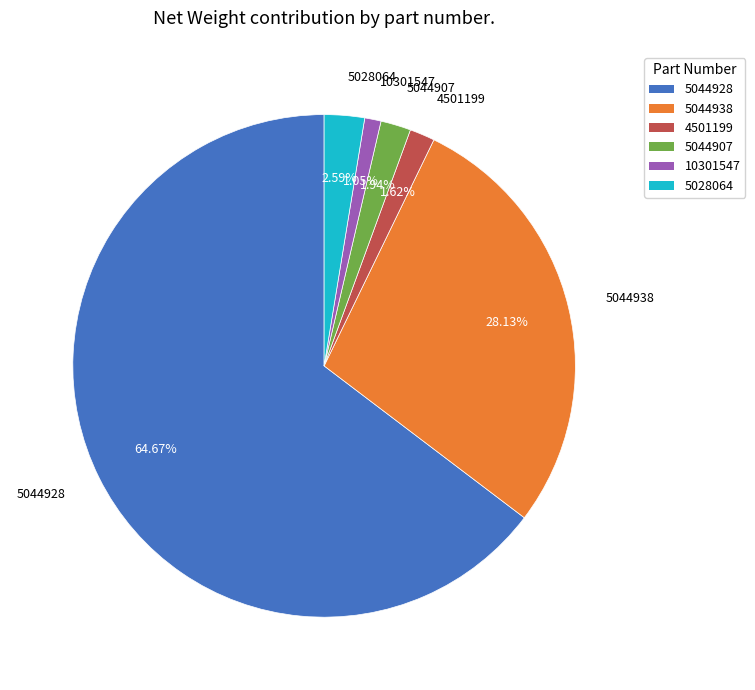

To the nearest percent, what percentage of the pie is 5044938?

28%